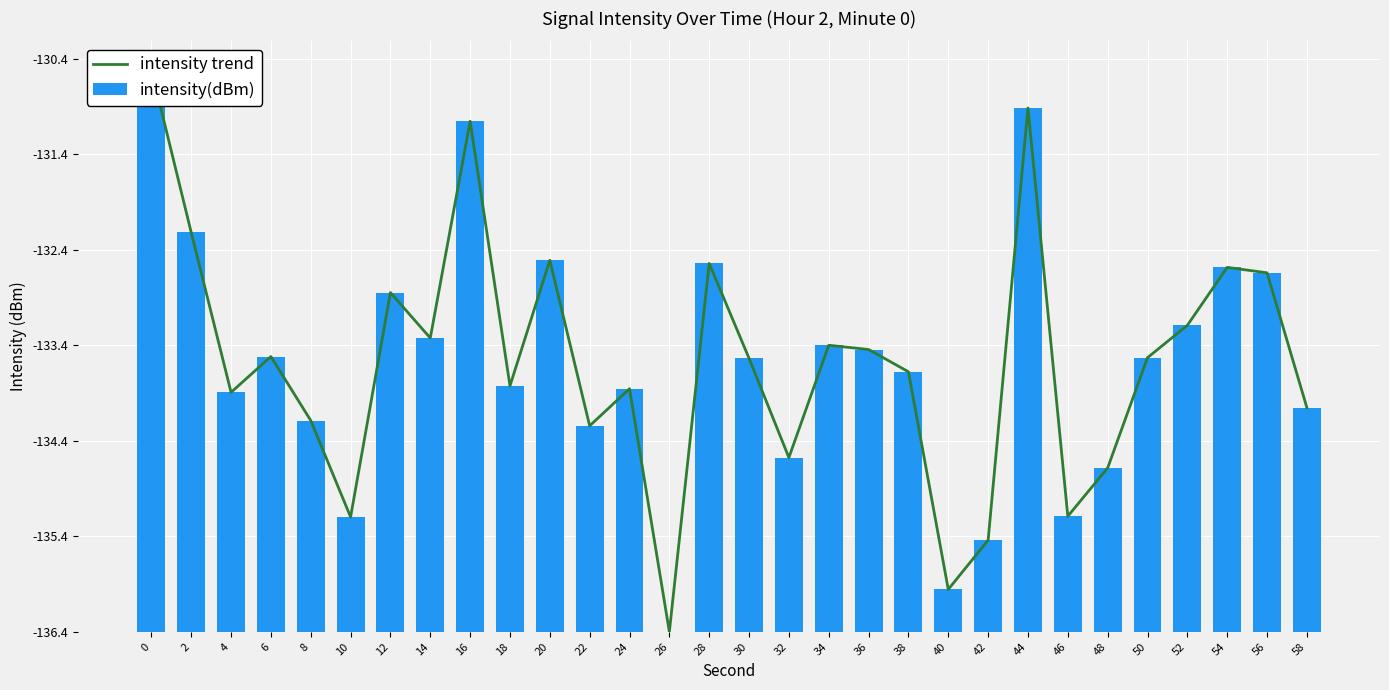

Is the value of intensity trend at 54 greater than the value of intensity(dBm) at 48?

Yes